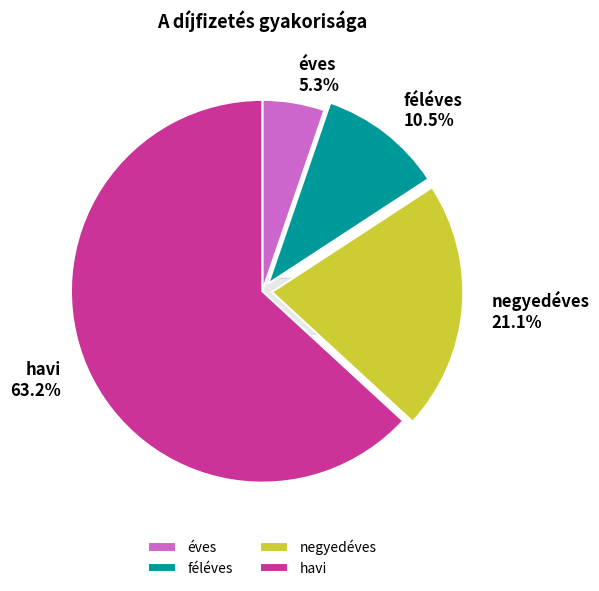

Which category has the smallest portion of the pie?

éves